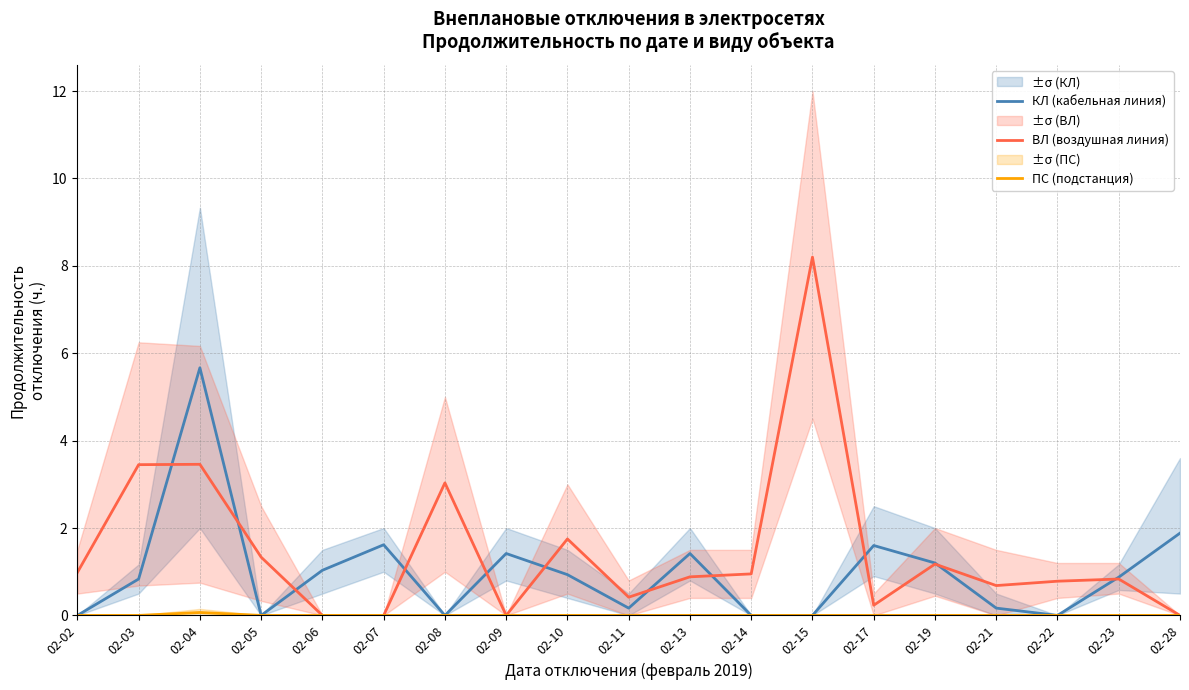

True or false: ПС (подстанция) has more than 0 interior local peaks.

True